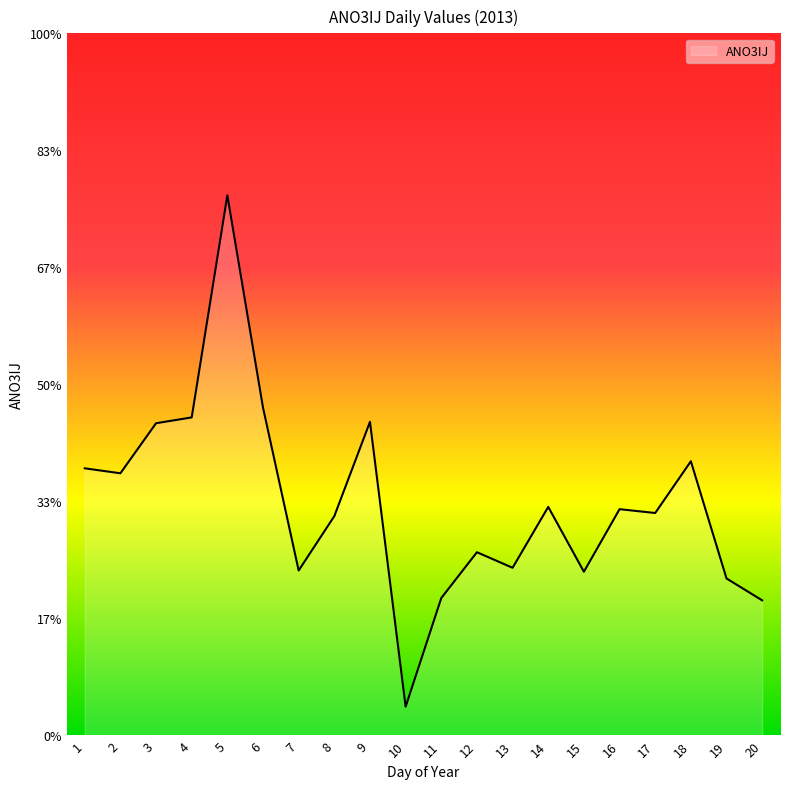

How many points are lower than both their immediate neighbors (excluding endpoints)?

6